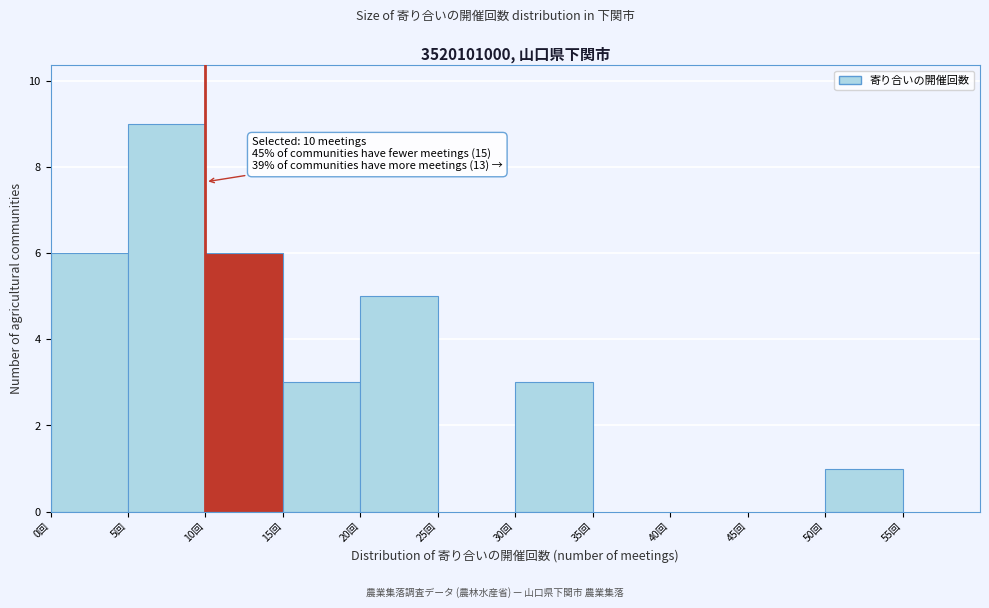

Which range on the x-axis has the tallest bar?

5 to 10